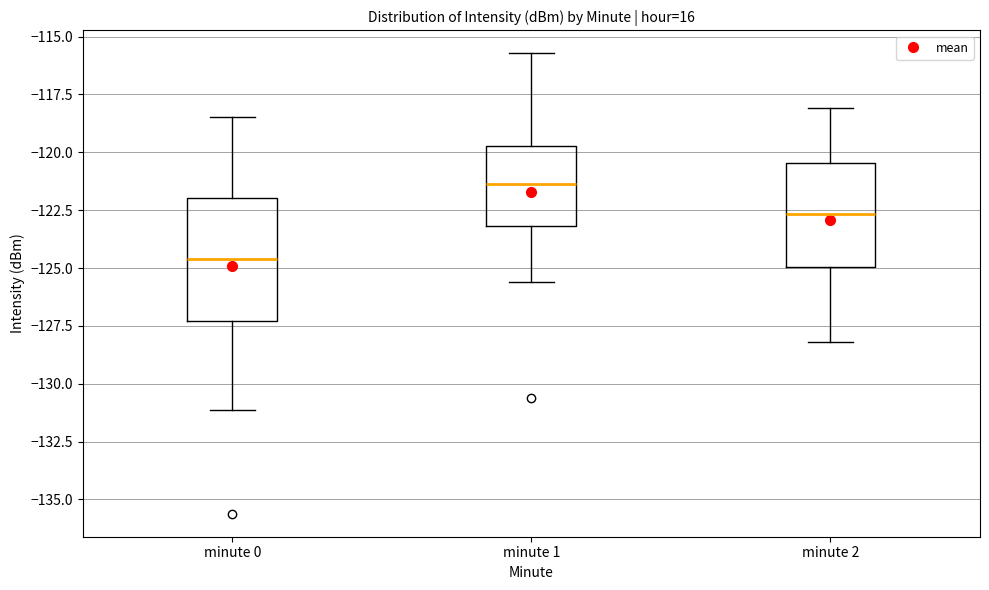

Where is the lower edge of the box for minute 2 on the y-axis? The values are not printed on the chart, so give them approximately, as read against the axis.

-125.0